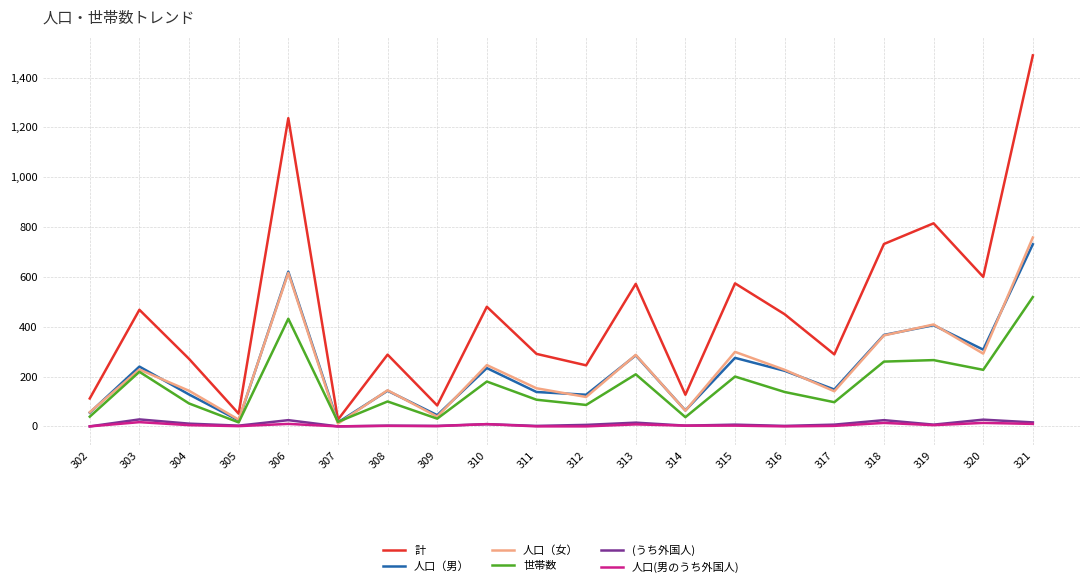

What is the difference between the highest and lowest values at 316?

450